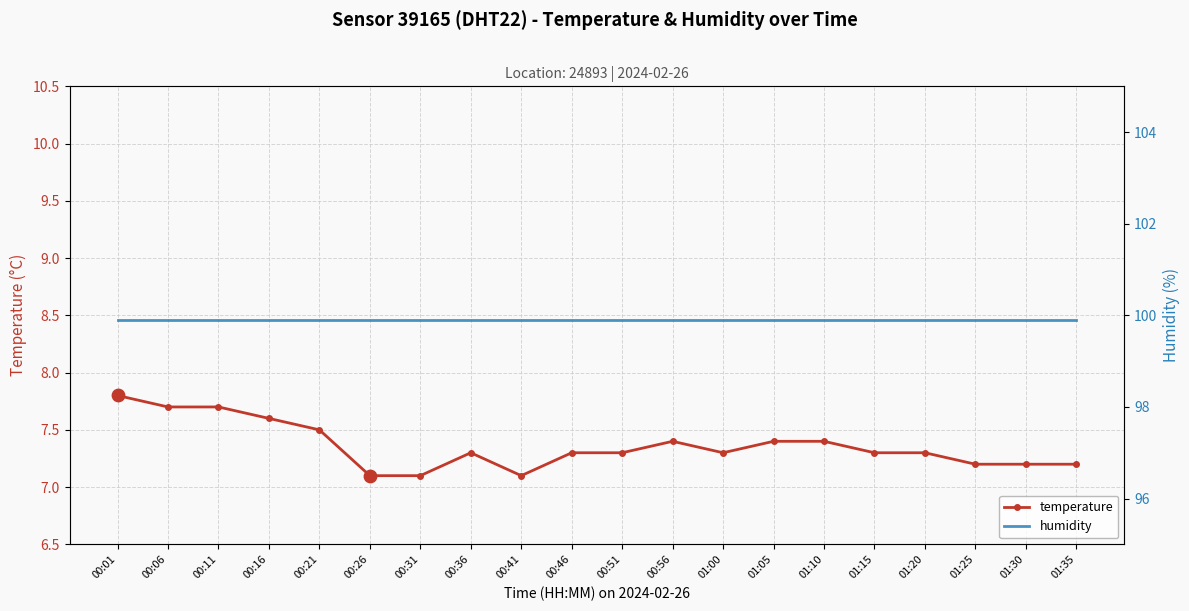

Is the value of temperature at 00:46 greater than the value of humidity at 00:11?

No